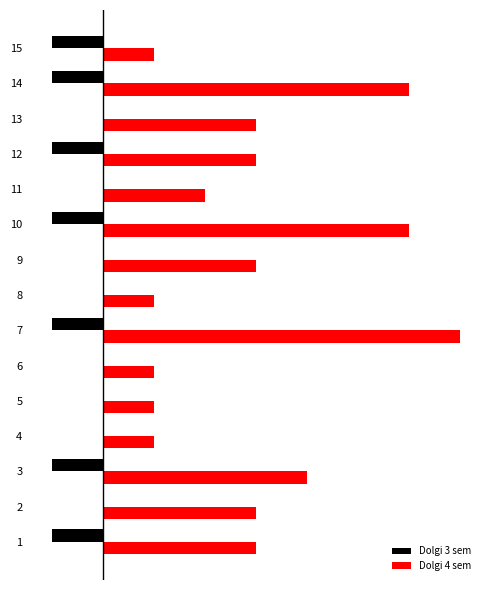

Which has a higher value, 11 or 6?

11